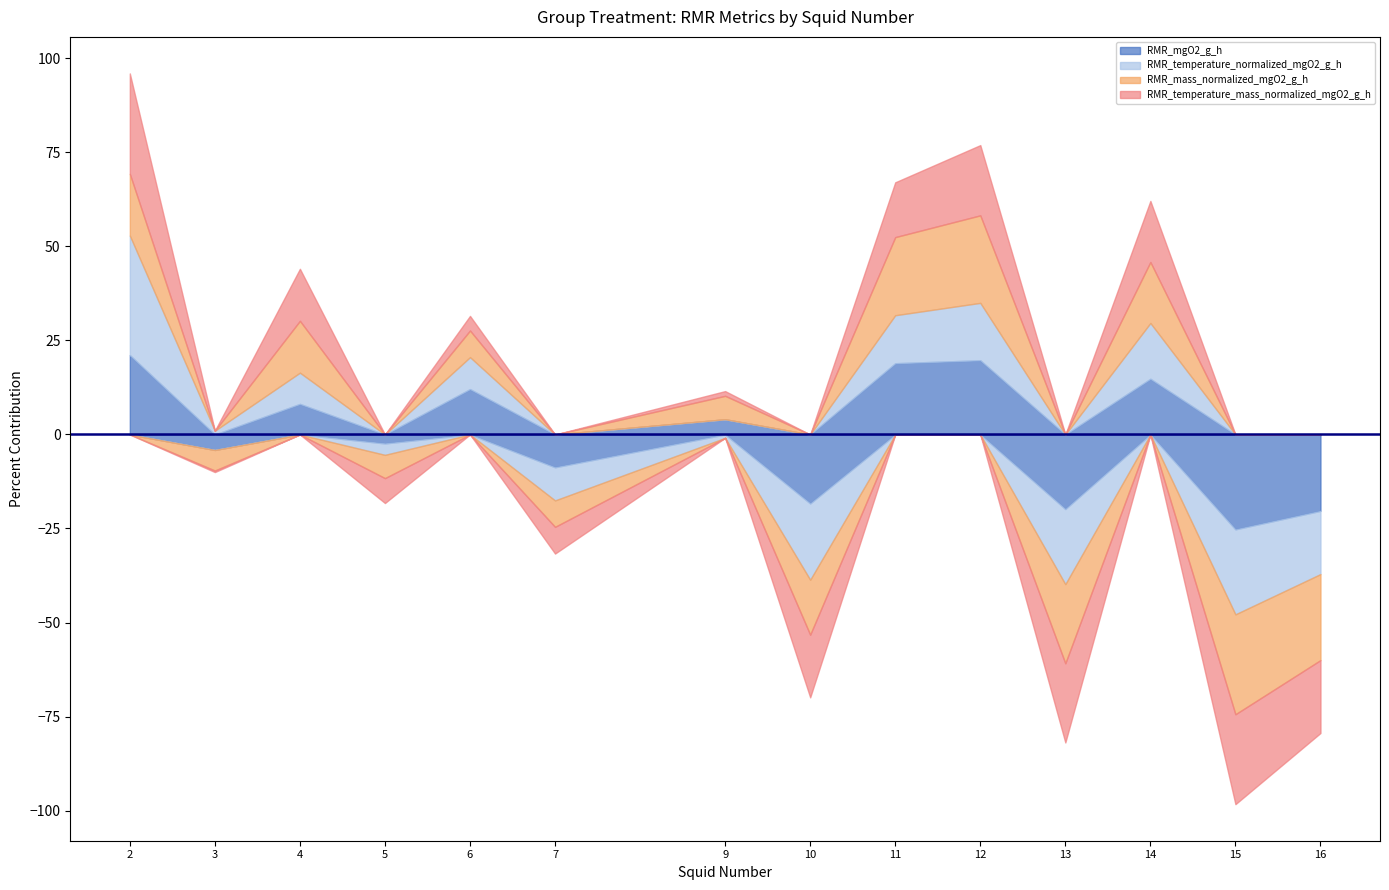

At which category does RMR_mgO2_g_h reach its first local peak?

4